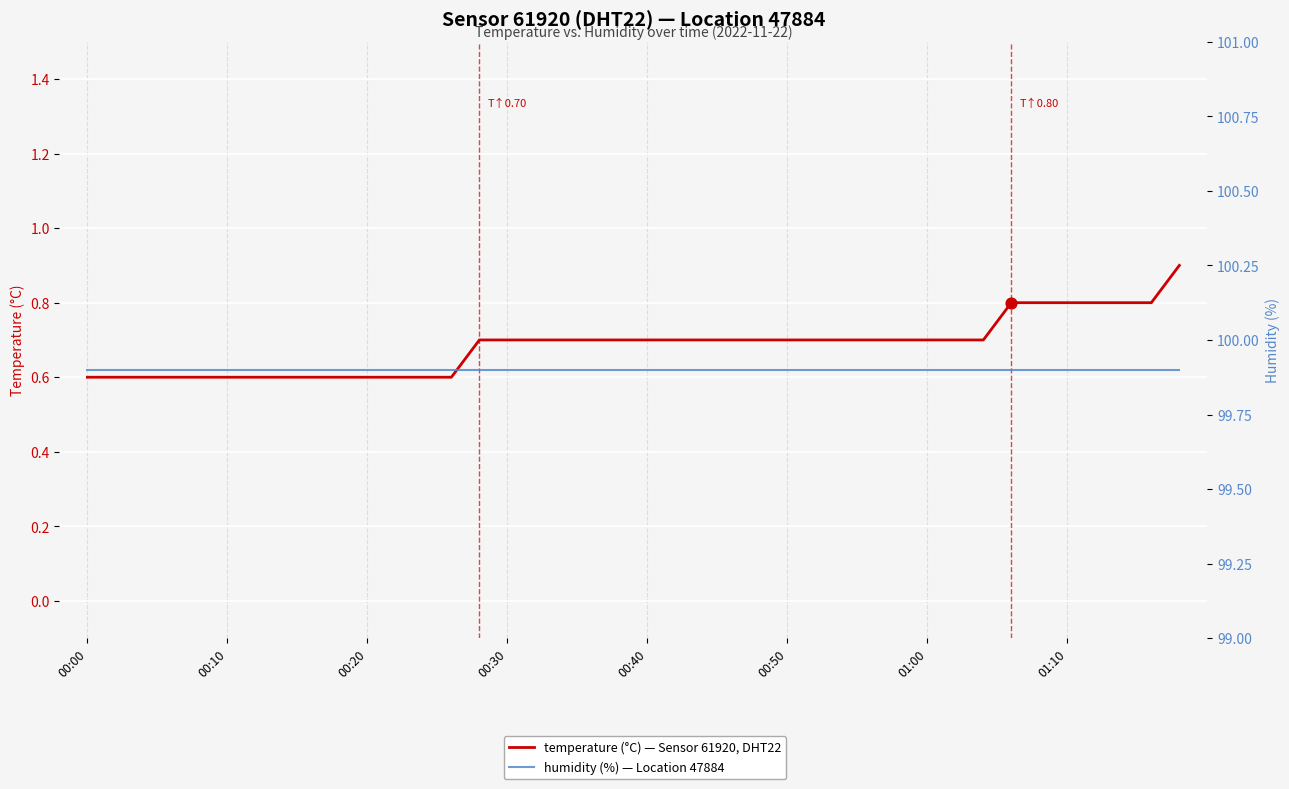

At which category is the sum across all series the highest?

39